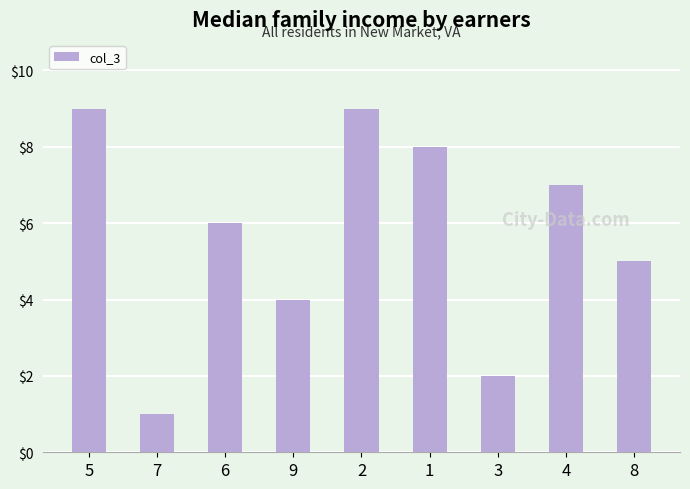

What is the sum of the values at 7 and 2?

10